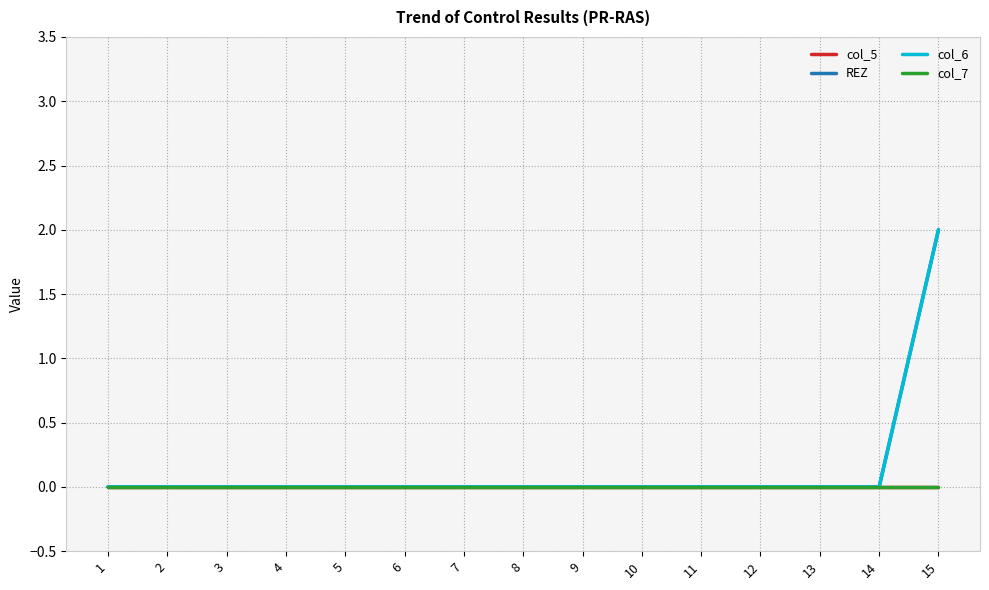

Does the chart have visible grid lines?

Yes